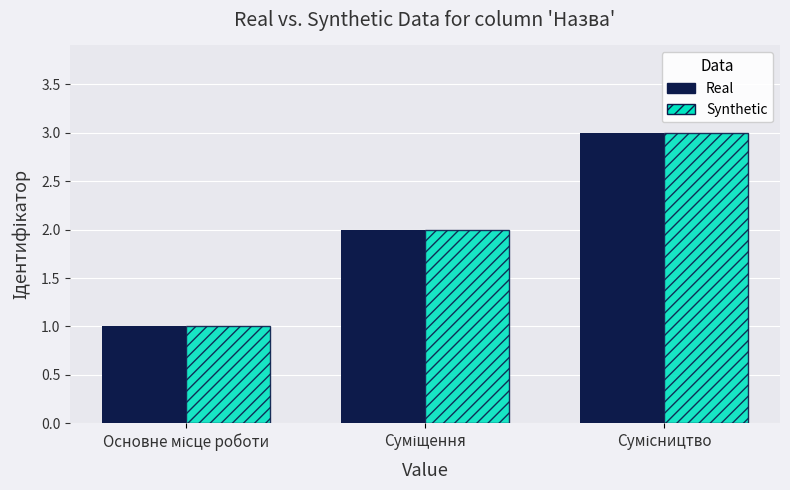

What is the greatest value displayed?

3